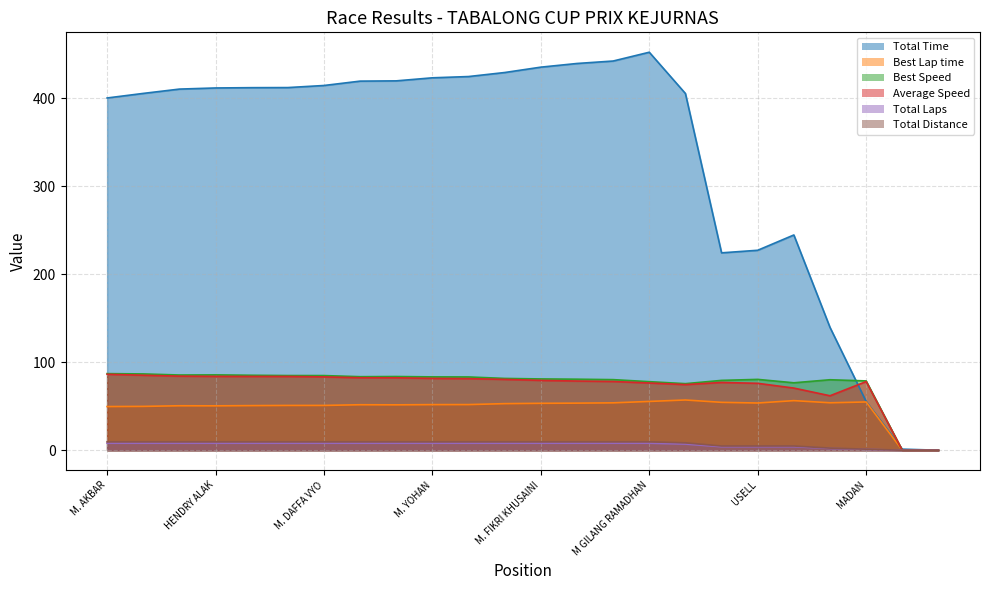

Count the number of categories in the chart.

24